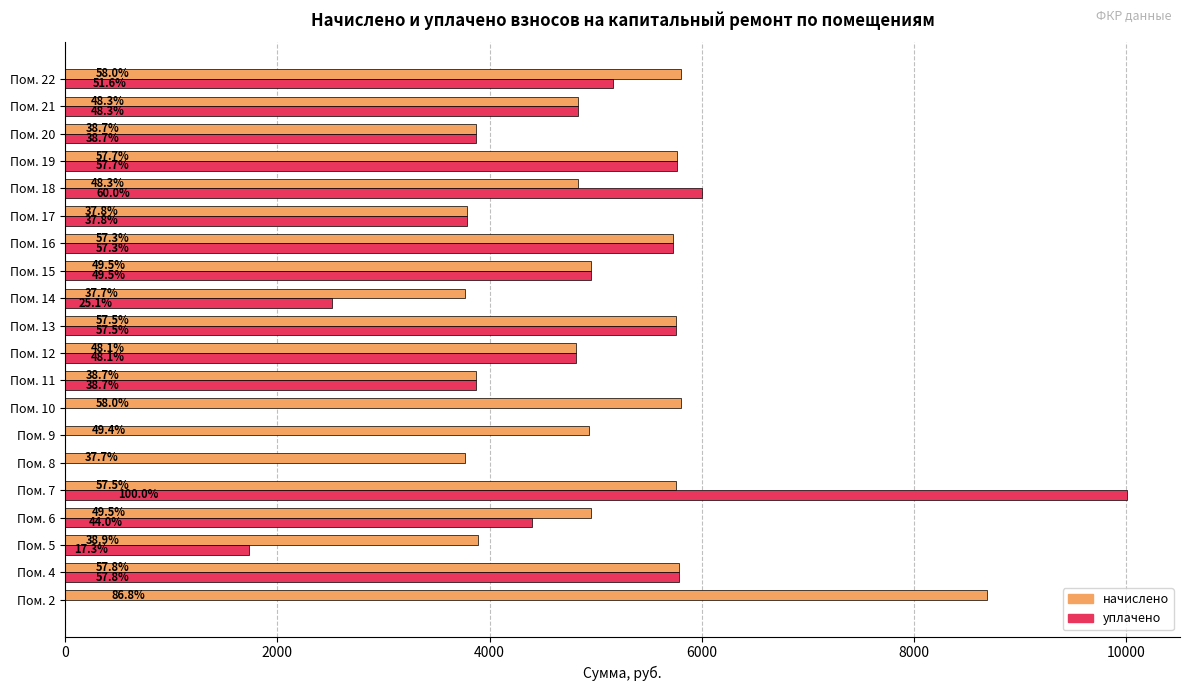

What are all the series names shown in the legend?

начислено, уплачено